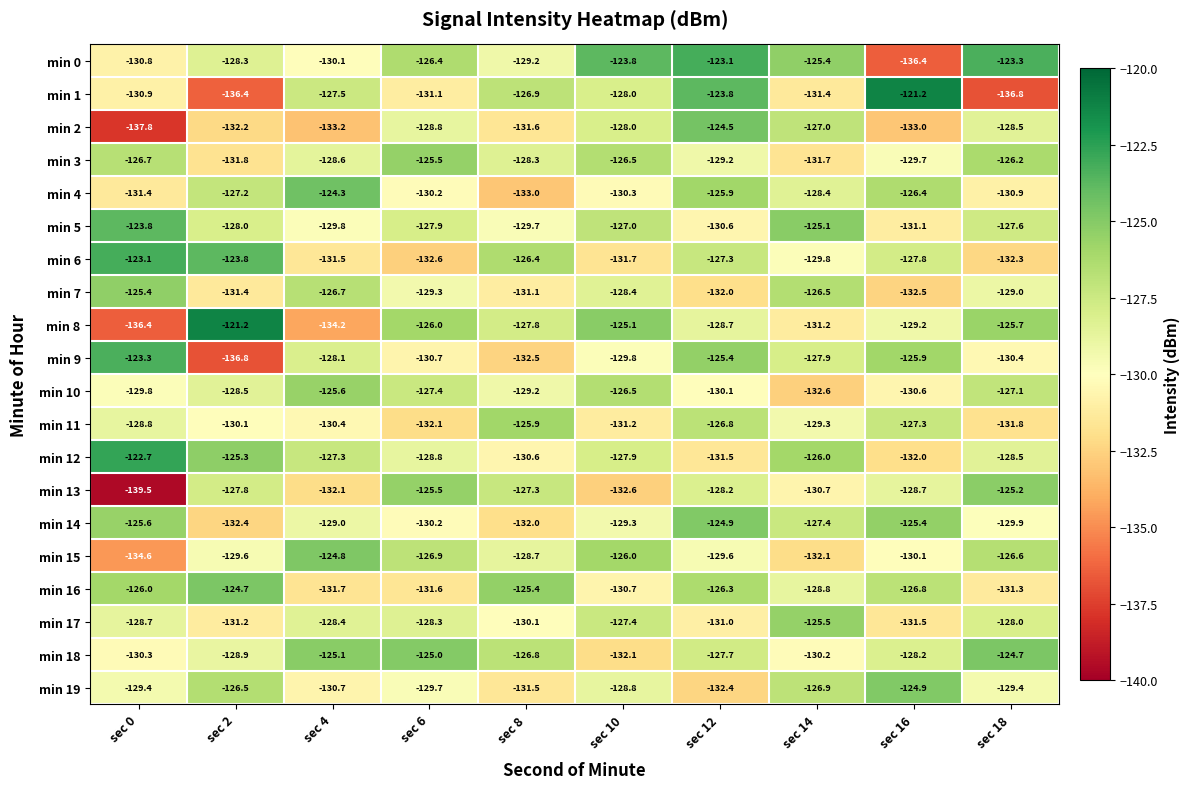

Where is min 18 nearest to the value -128?

sec 16